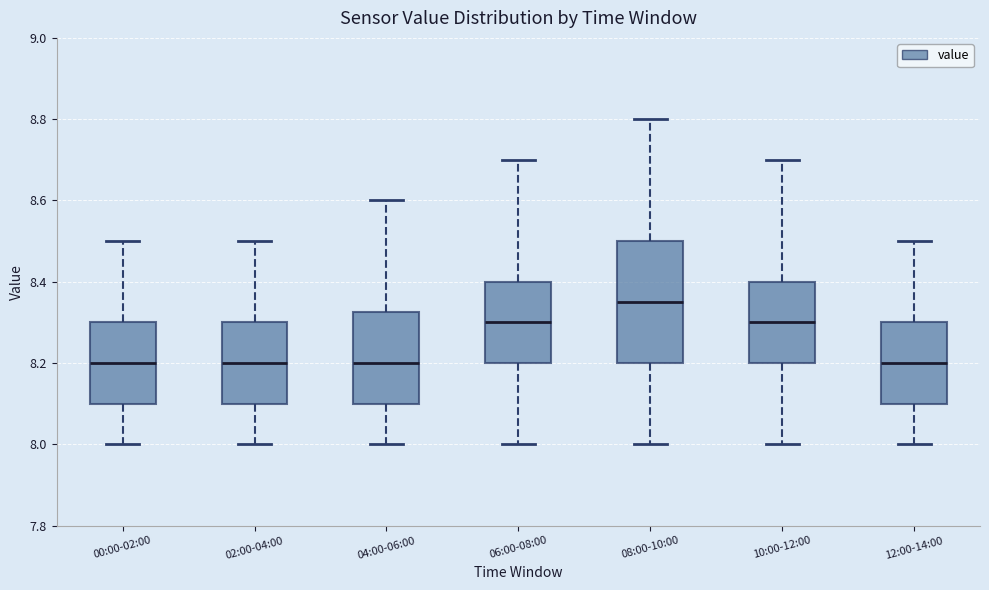

Comparing the boxes themselves (not the whiskers), which one is the tallest?

08:00-10:00